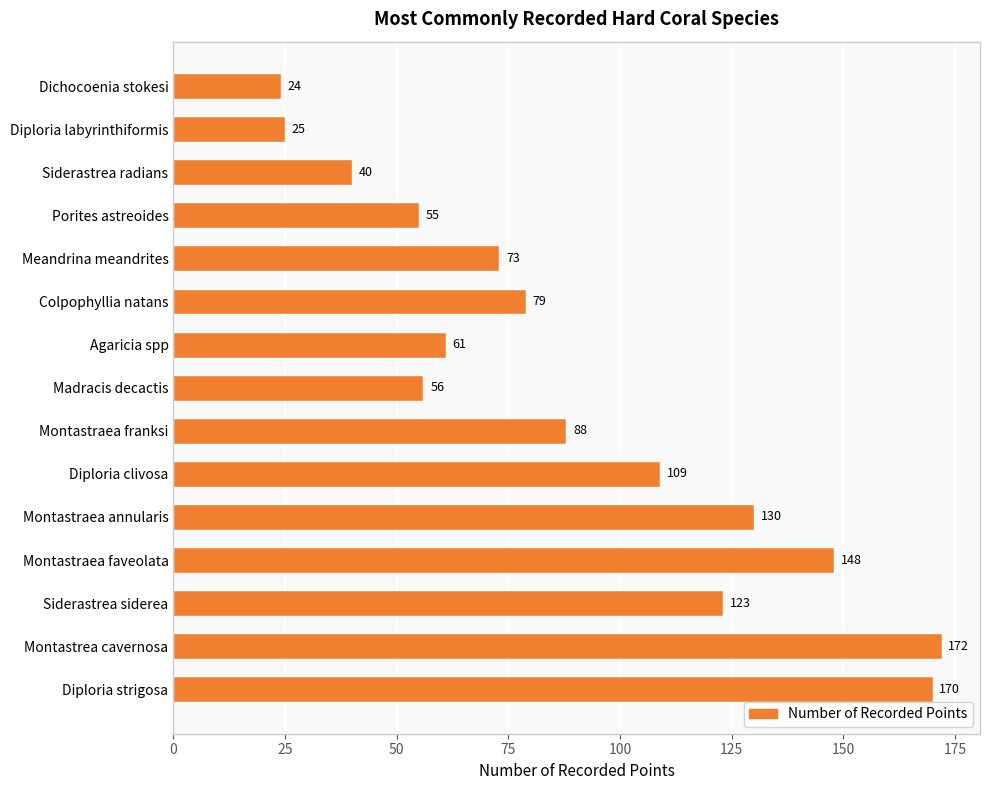

Reading bottom to top, list all the values displayed in this chart.

Diploria strigosa=170	Montastrea cavernosa=172	Siderastrea siderea=123	Montastraea faveolata=148	Montastraea annularis=130	Diploria clivosa=109	Montastraea franksi=88	Madracis decactis=56	Agaricia spp=61	Colpophyllia natans=79	Meandrina meandrites=73	Porites astreoides=55	Siderastrea radians=40	Diploria labyrinthiformis=25	Dichocoenia stokesi=24